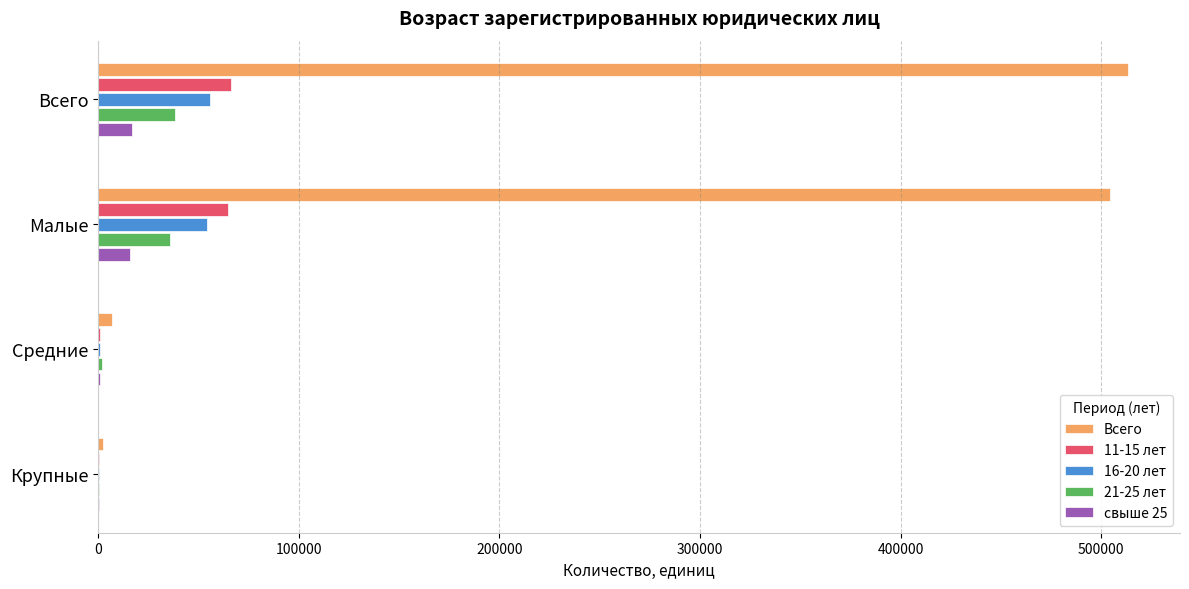

Which series has the largest total across all categories?

Всего